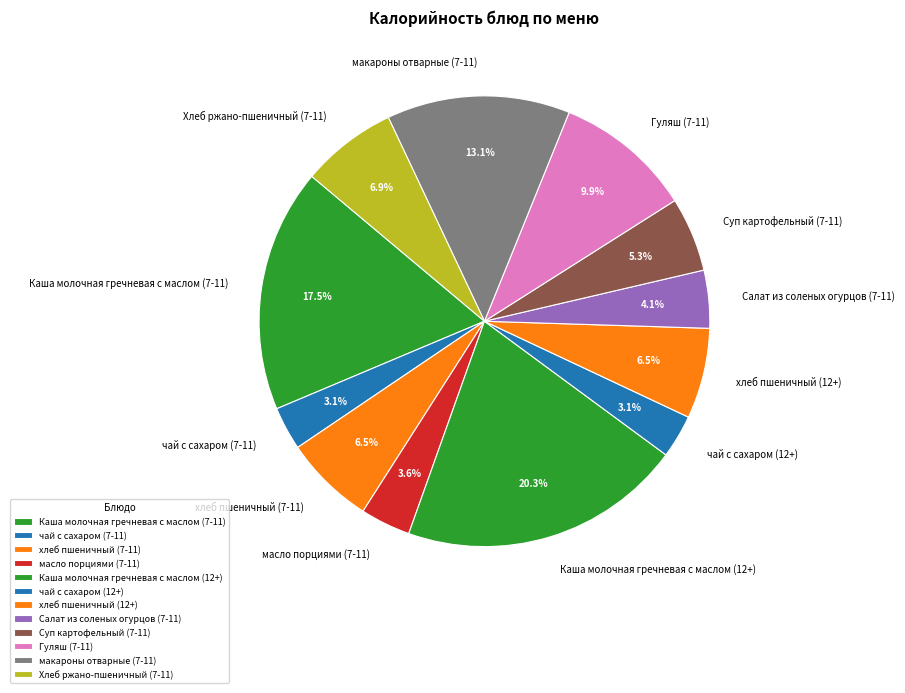

What is the ratio of the value at чай с сахаром (7-11) to the value at Каша молочная гречневая с маслом (7-11)?

0.2